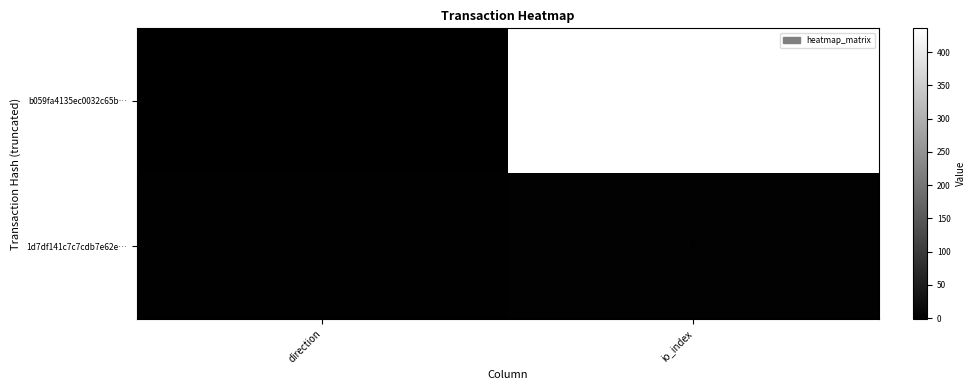

What is the difference between the maximum and minimum values in the 1d7df141c7c7cdb7e62e… series?

3